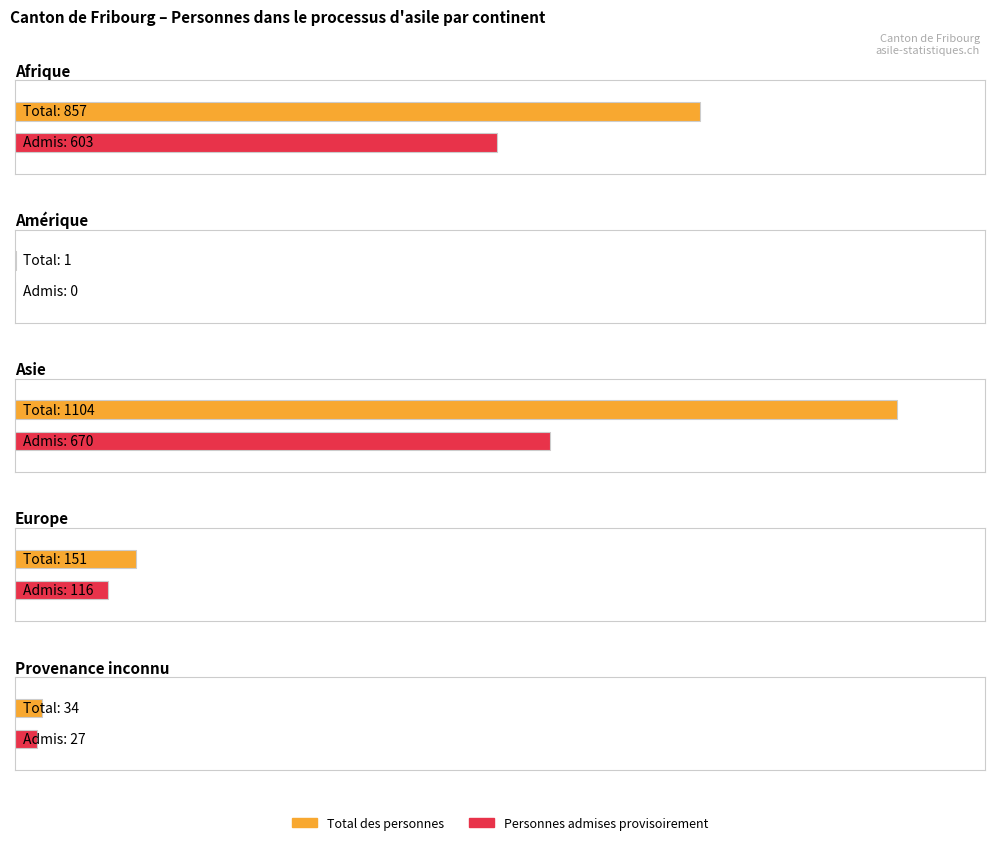

How many values in the Personnes dans le processus series are below 35?

2